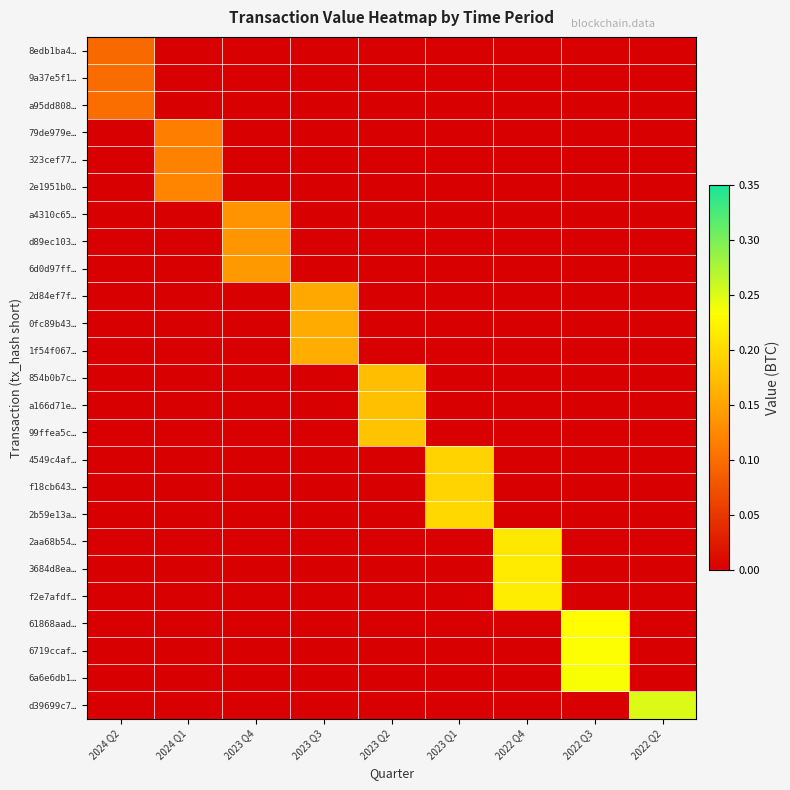

What is the total value across all series at 2024 Q1?

0.4